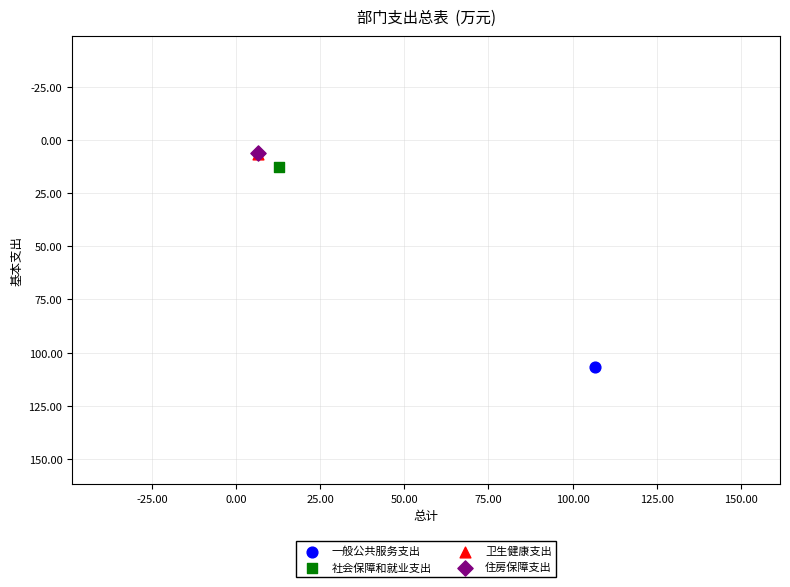

Which series reaches the maximum Y coordinate?

一般公共服务支出